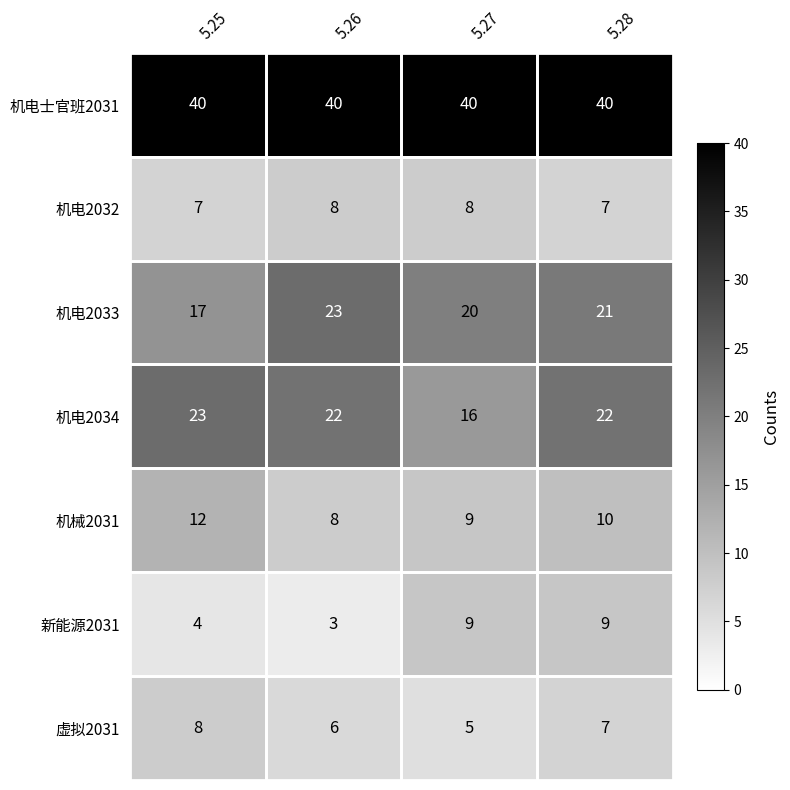

Is it true that 虚拟2031 equals 5 at 5.27?

True